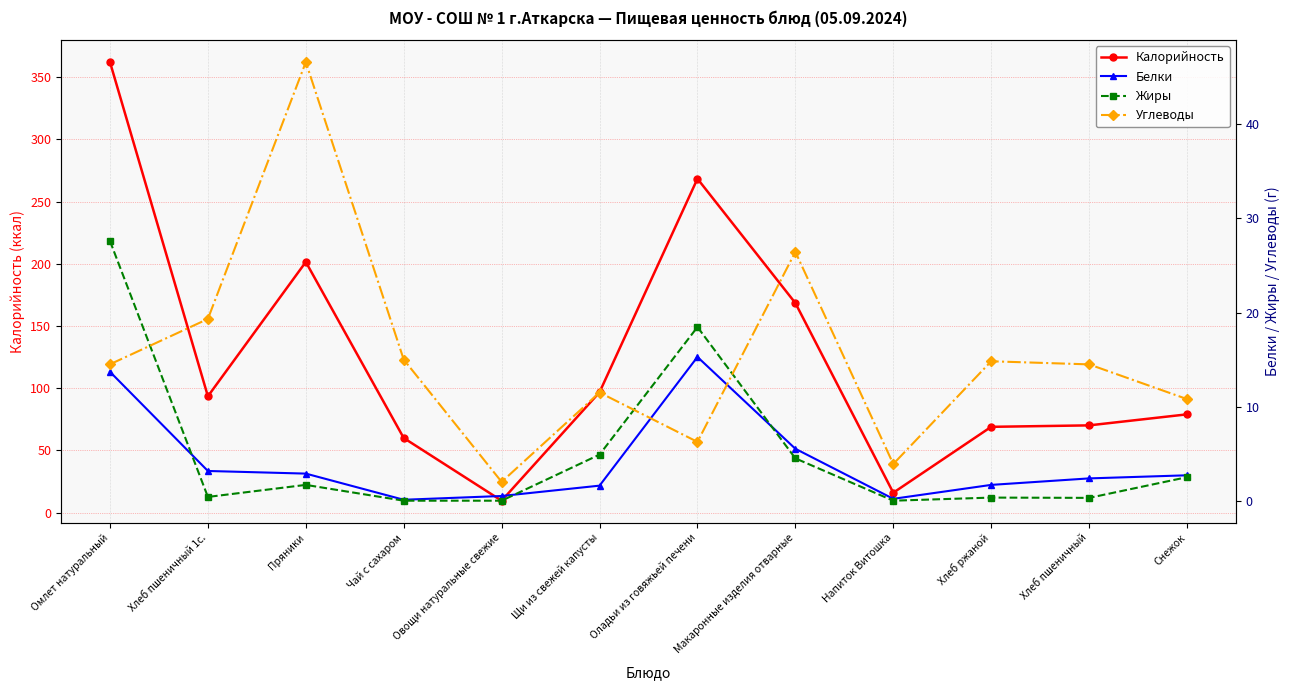

What is the label of the 1st point from the right?

Снежок